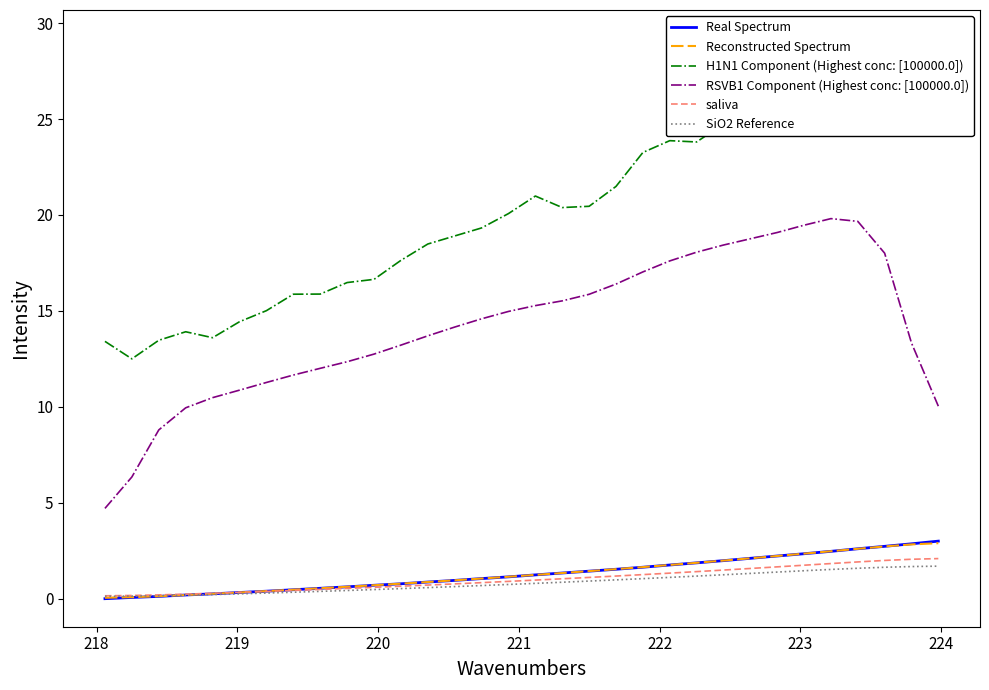

True or false: RSVB1 Component (Highest conc: [100000.0]) and Real Spectrum cross at least once.

False